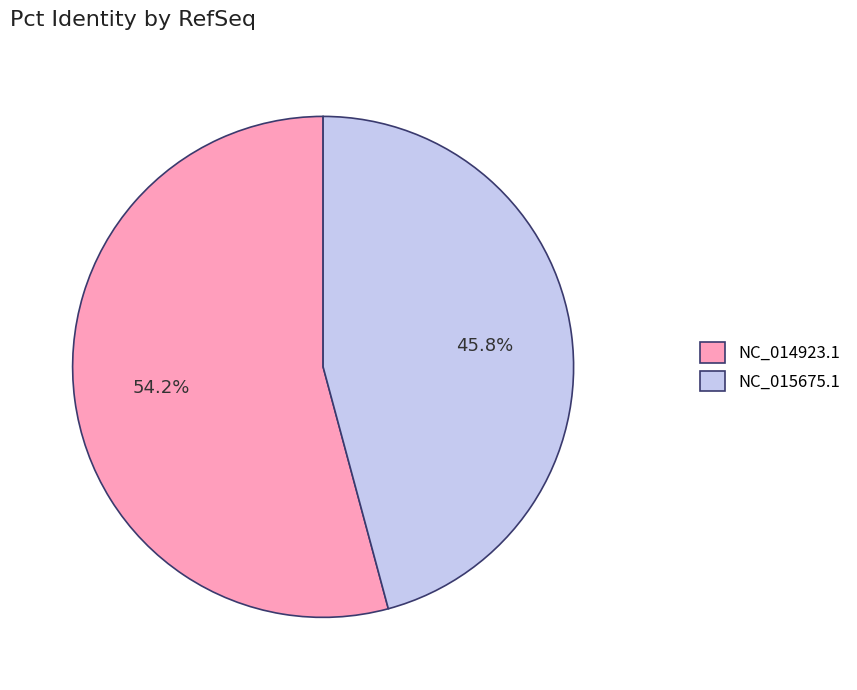

Is it true that NC_015675.1 is 34% of the pie?

False